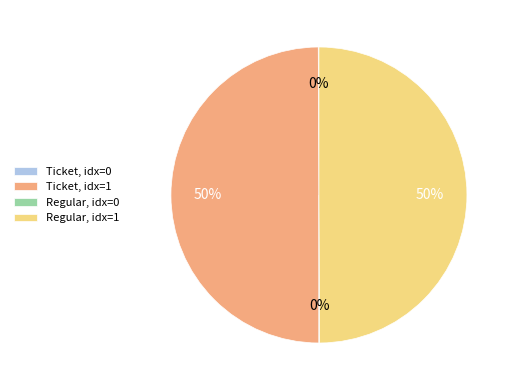

To the nearest percent, what is the difference between the largest and smallest slice percentages?

50%